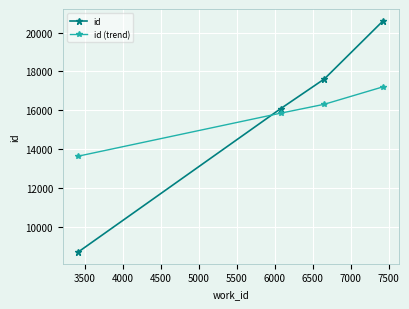

Rank the series by their maximum value, from lowest to highest.

id (trend), id